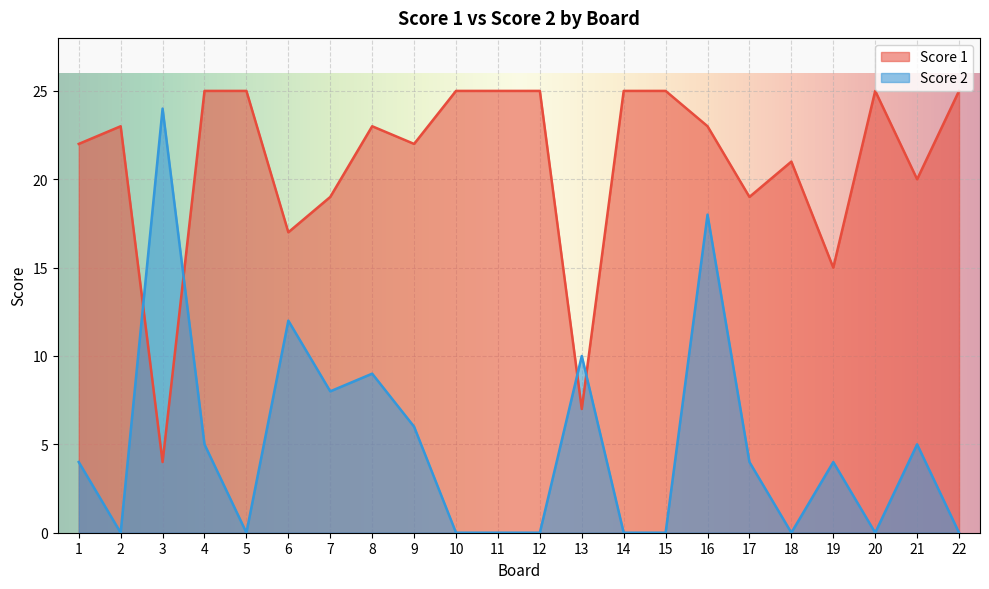

How many categories are shown in the chart?

22